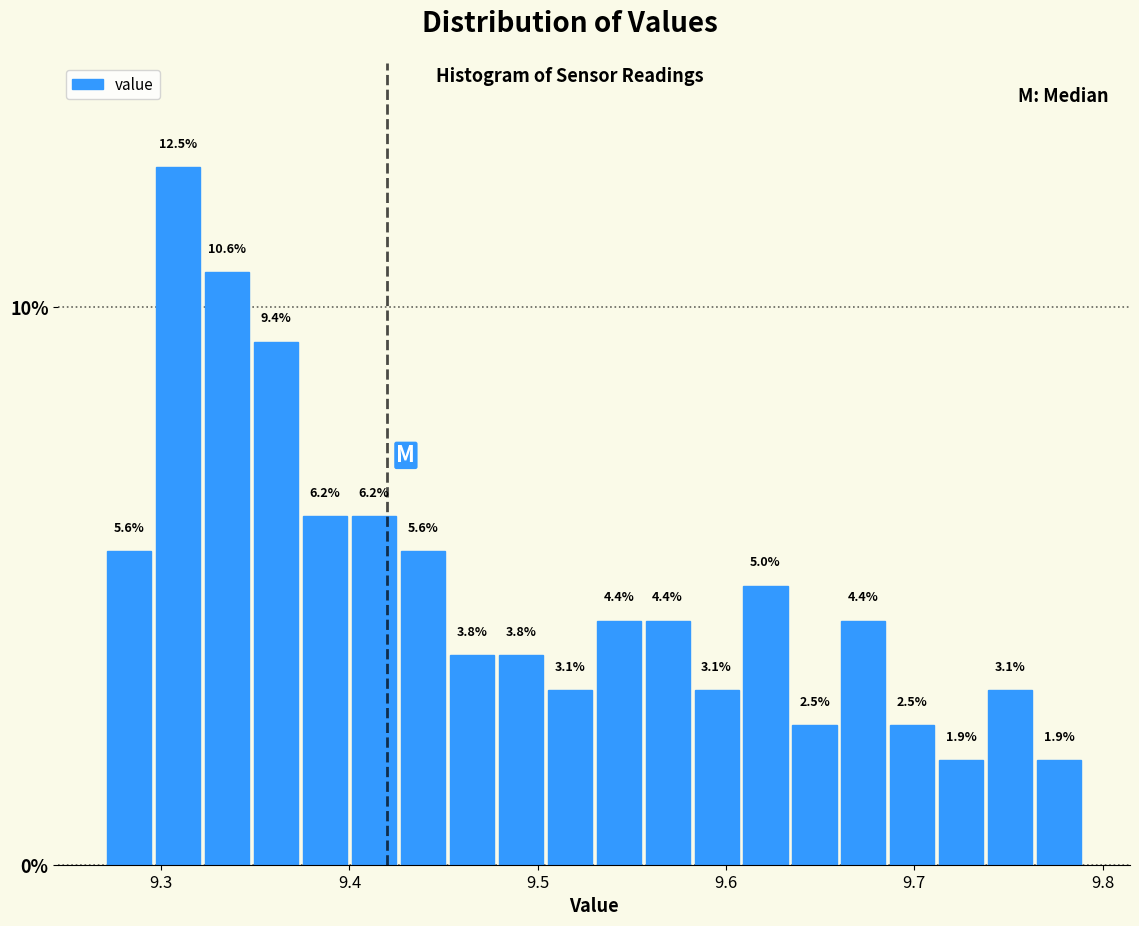

Around what value on the x-axis is the tallest bar? Give the approximate position of its centre, as read against the axis.

9.31